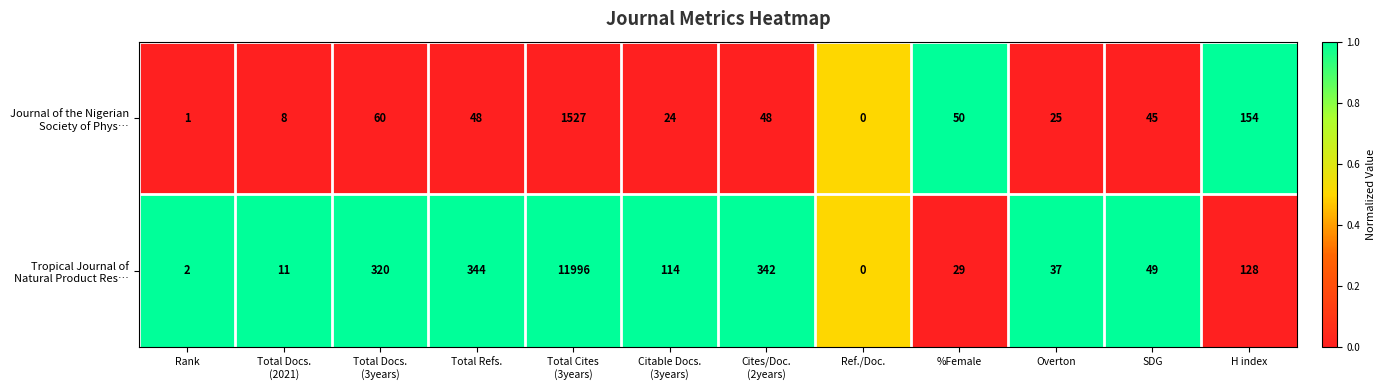

What is the difference between the highest and lowest values at Total Refs.?

296